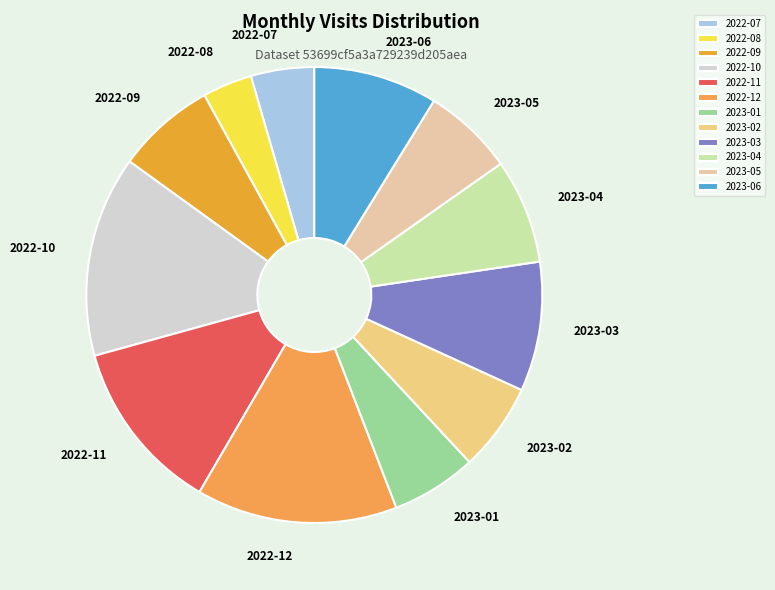

Count the number of slices in the pie.

12